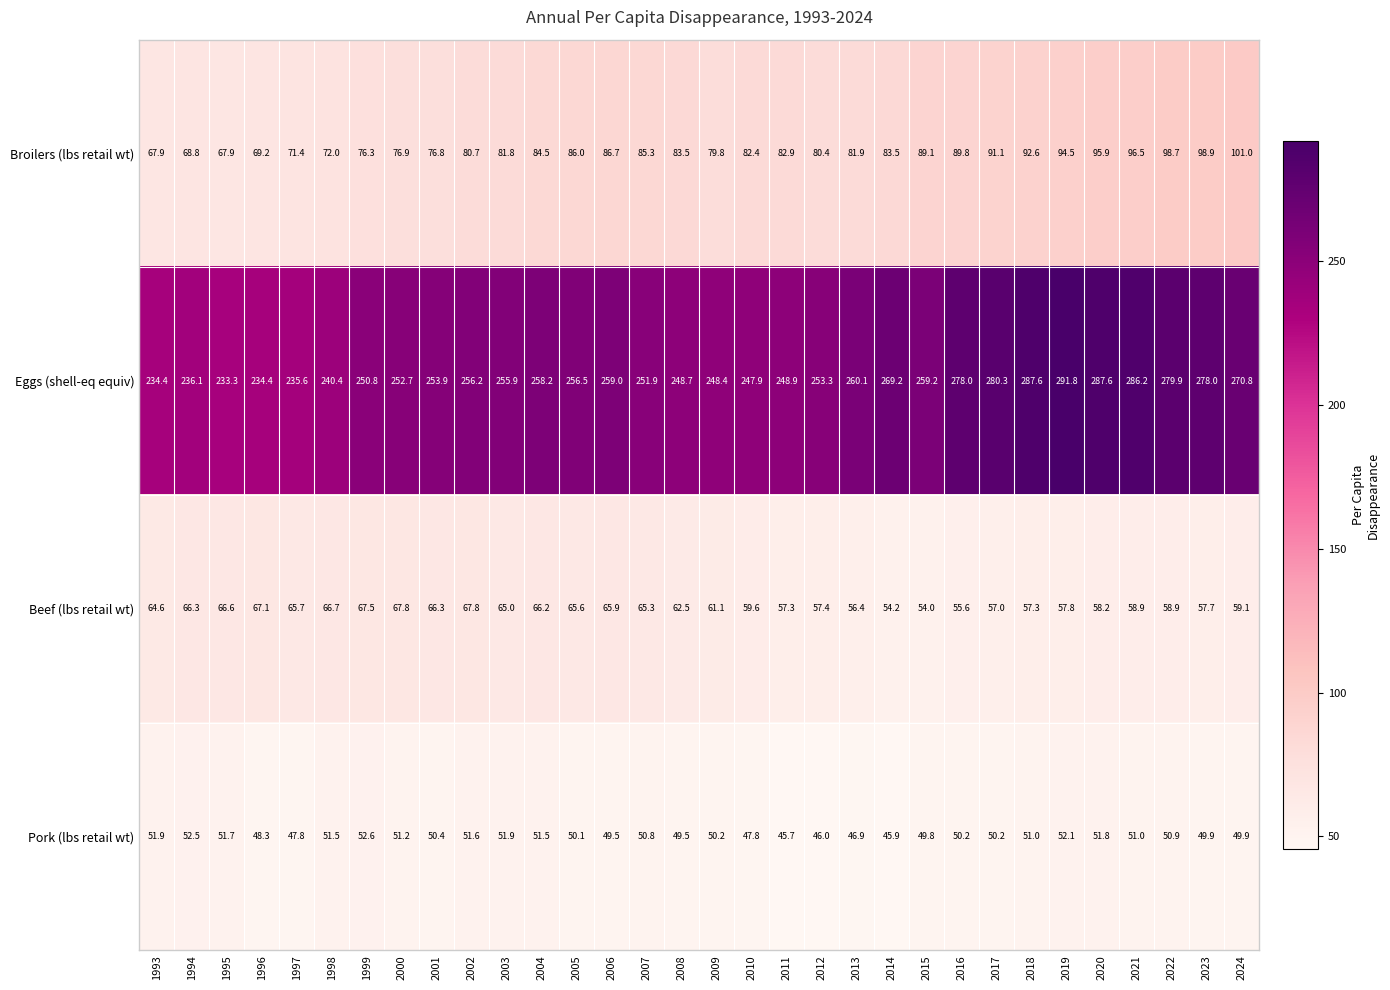

The value of Pork (lbs retail wt) at 2007 is 25.1. True or false?

False